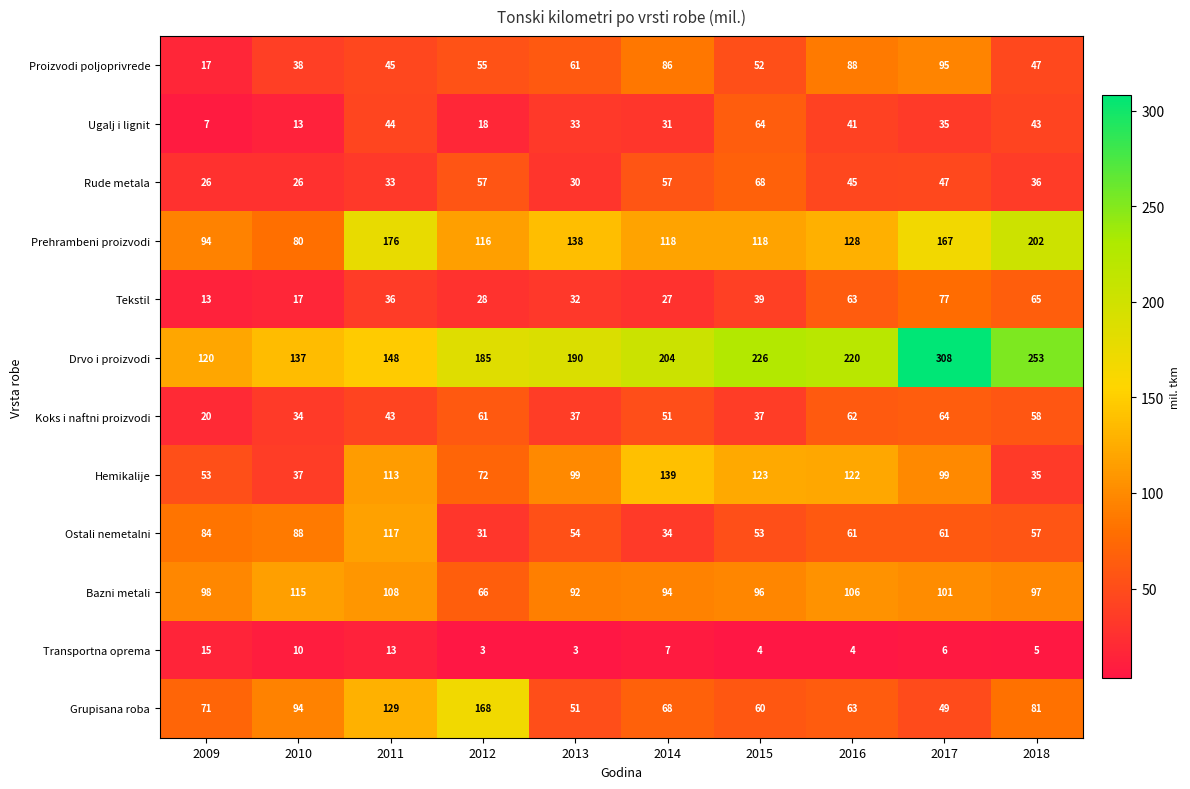

At 2017, list the series in order from largest to smallest.

Drvo i proizvodi, Prehrambeni proizvodi, Bazni metali, Hemikalije, Proizvodi poljoprivrede, Tekstil, Koks i naftni proizvodi, Ostali nemetalni, Grupisana roba, Rude metala, Ugalj i lignit, Transportna oprema